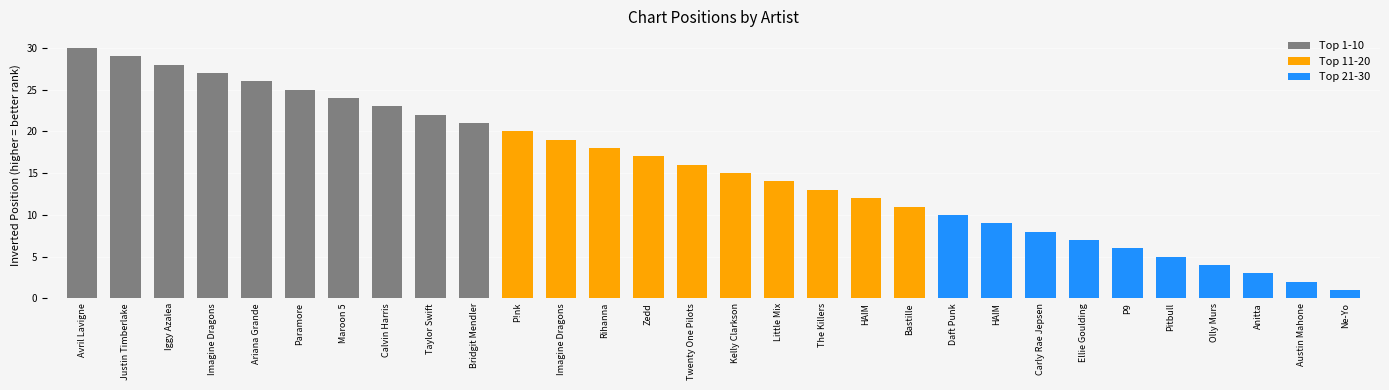

The chart shows a value of 30 at Avril Lavigne. True or false?

True